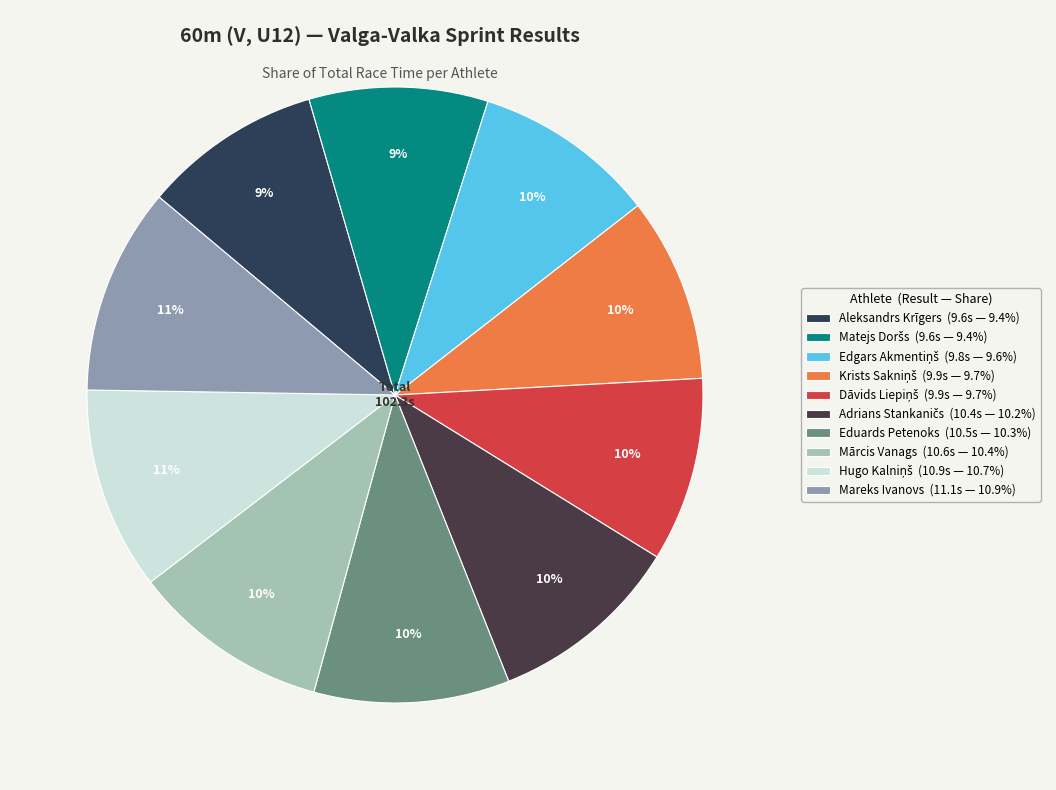

Rank the categories by value from lowest to highest.

Aleksandrs Krīgers, Matejs Doršs, Edgars Akmentiņš, Krists Sakniņš, Dāvids Liepiņš, Adrians Stankaničs, Eduards Petenoks, Mārcis Vanags, Hugo Kalniņš, Mareks Ivanovs